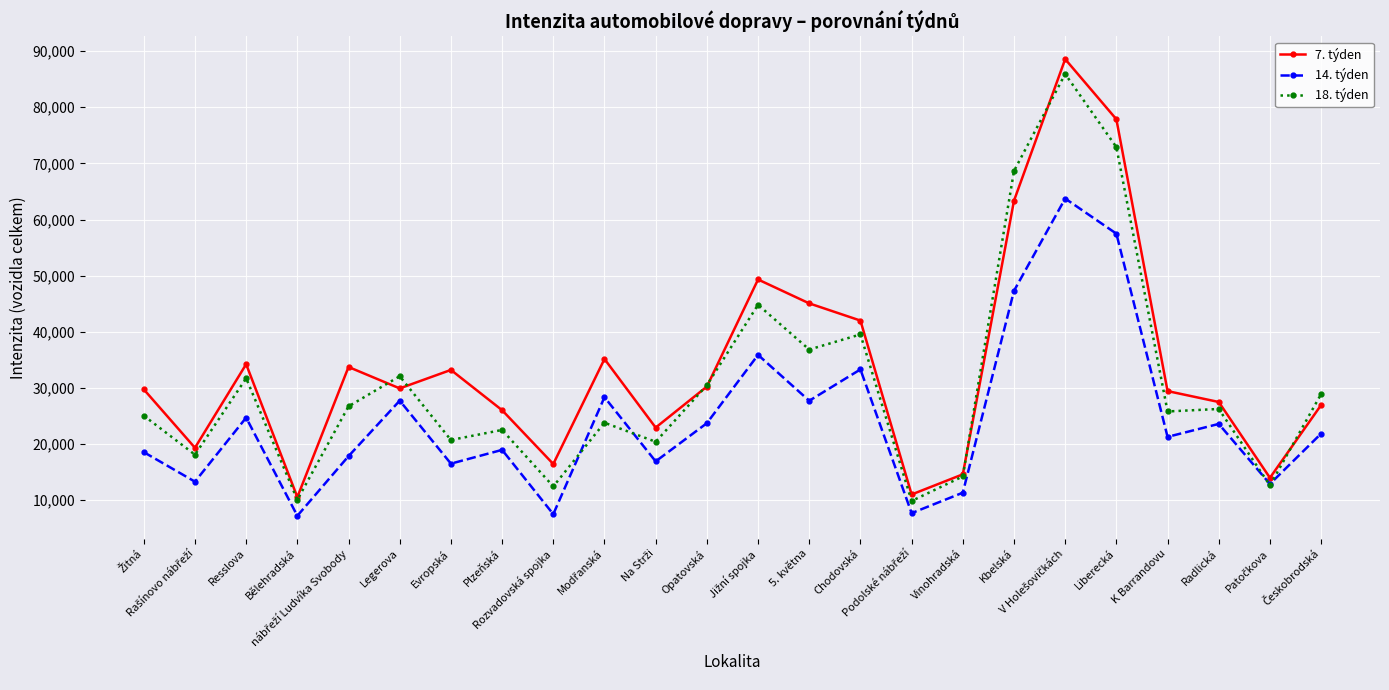

What is the minimum value for 14. týden?

7212